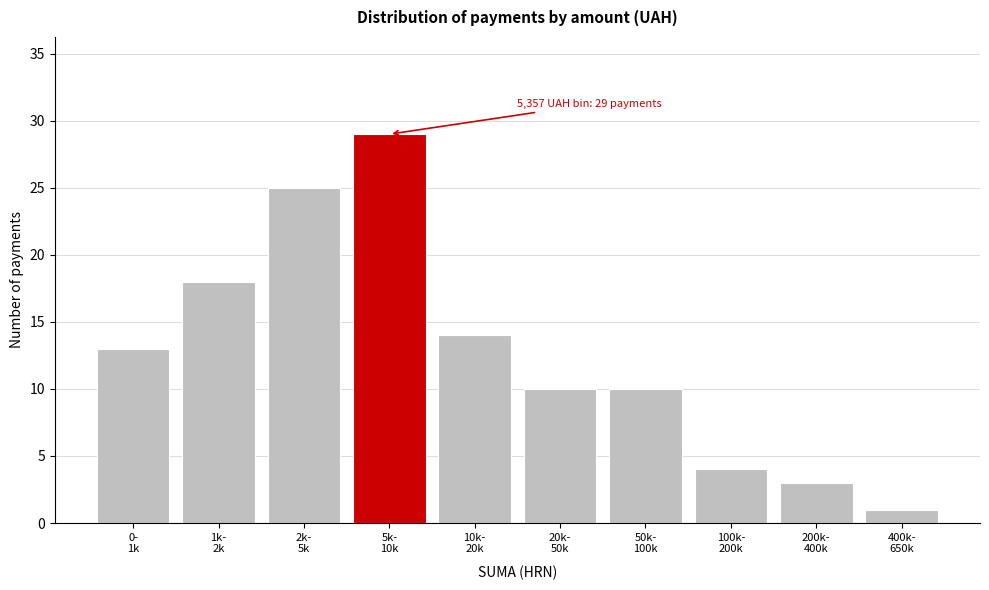

Reading left to right, list all the values displayed in this chart.

13	18	25	29	14	10	10	4	3	1